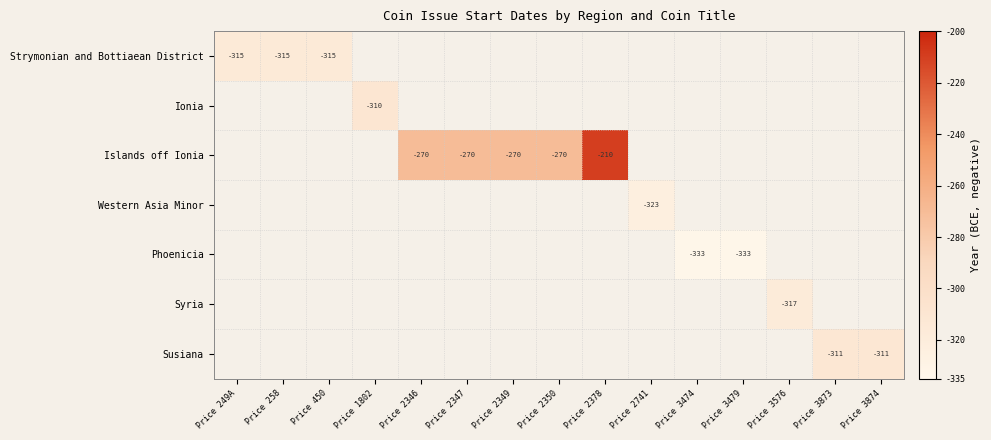

Between Price 2349 and Price 2347, which is larger?

Price 2347